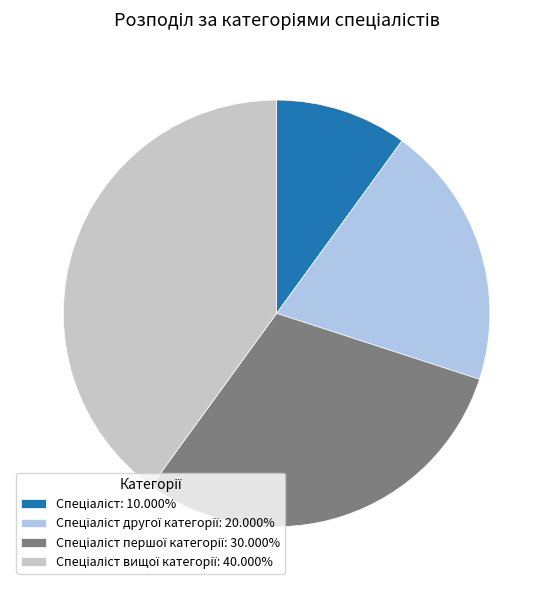

Is there any slice that represents more than half of the pie?

No